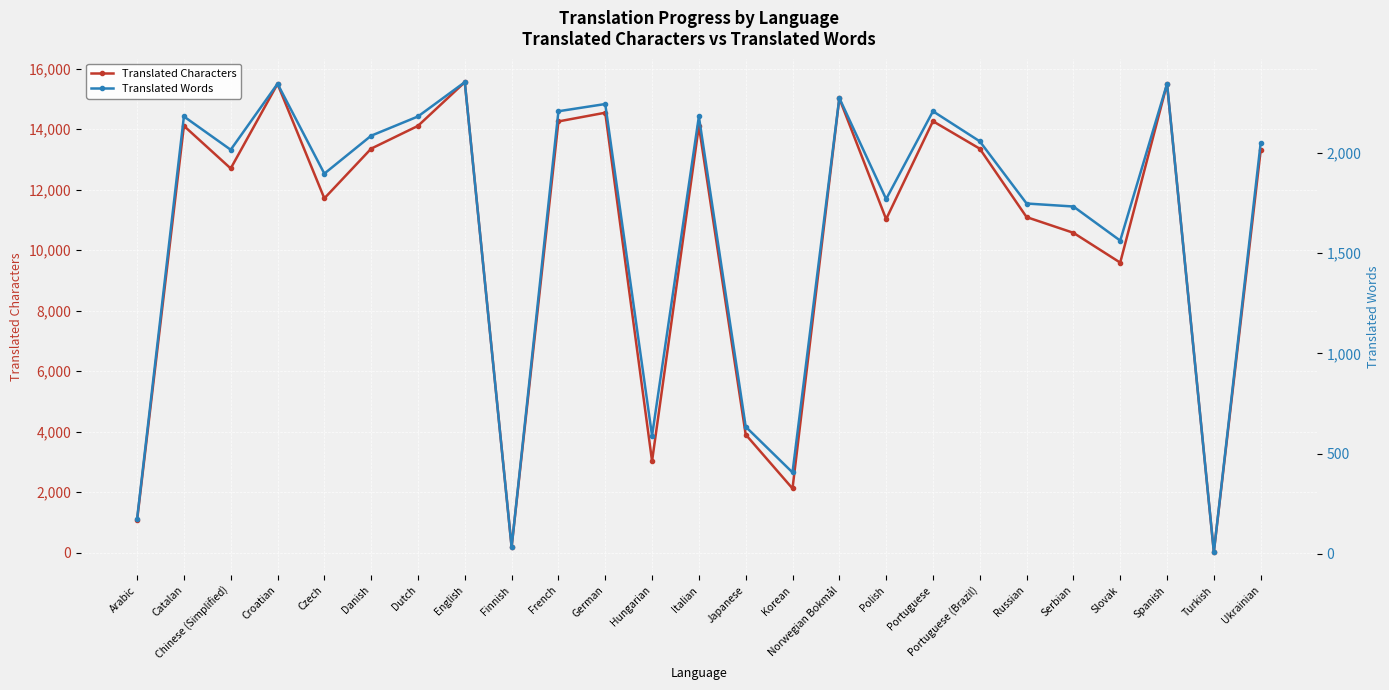

Between Chinese (Simplified) and Danish, which is larger?

Danish